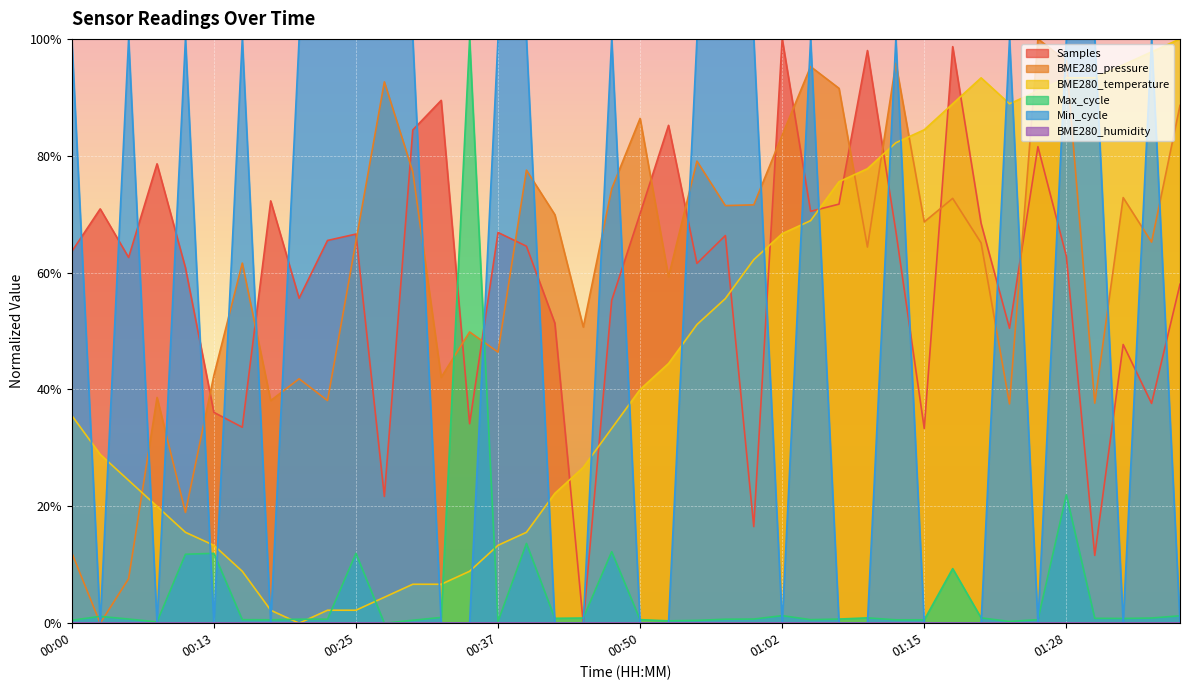

What is the difference between the second highest and second lowest values in the Max_cycle series?

0.2